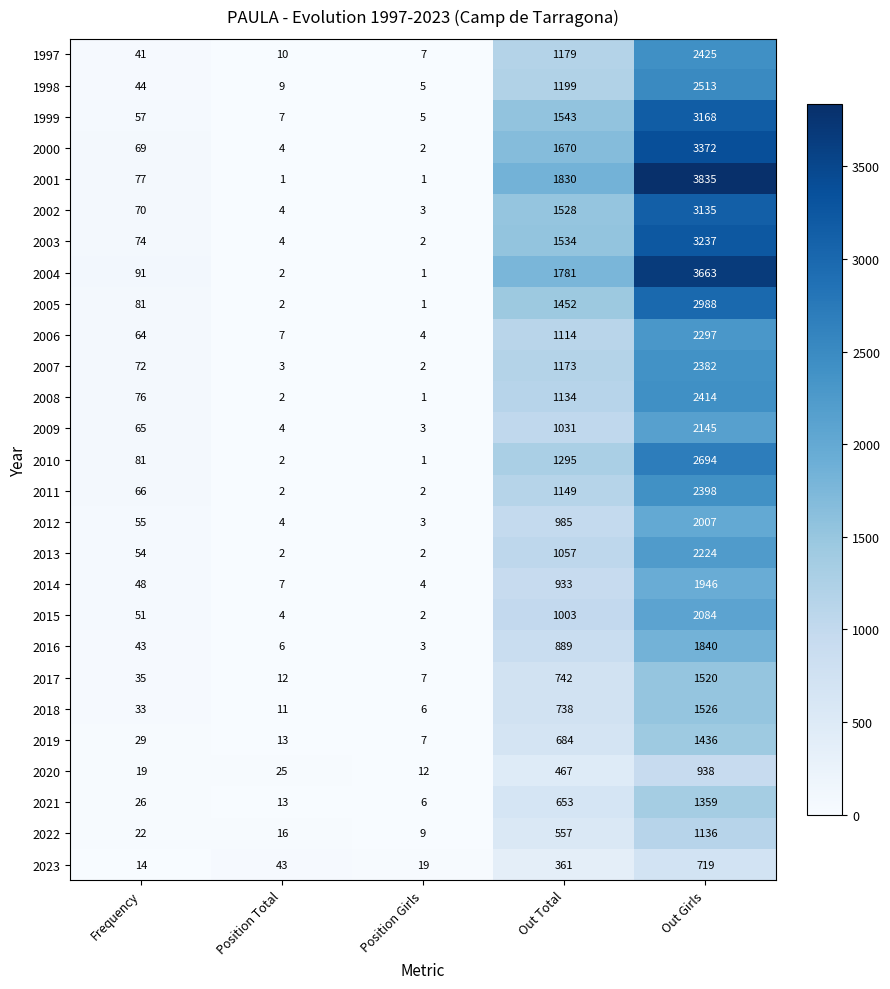

Which series changed the most between Position Total and Position Girls?

2023